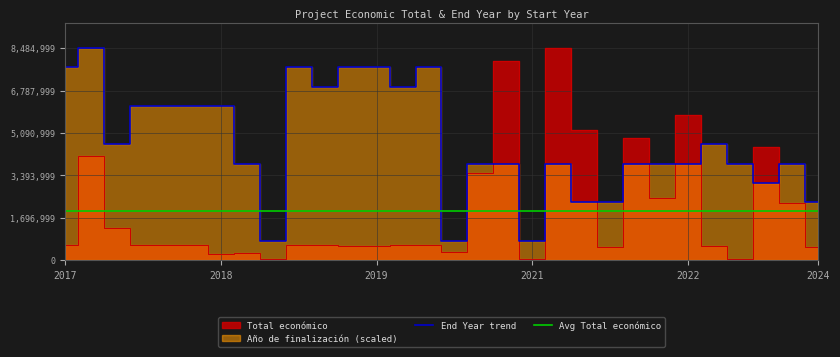

In Total económico, how many points are higher than both neighbors (excluding endpoints)?

10